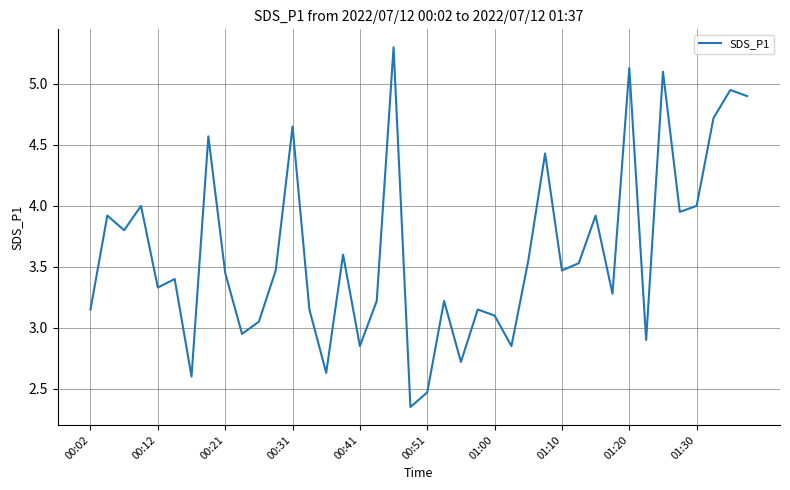

What is the maximum value shown in the chart?

5.3